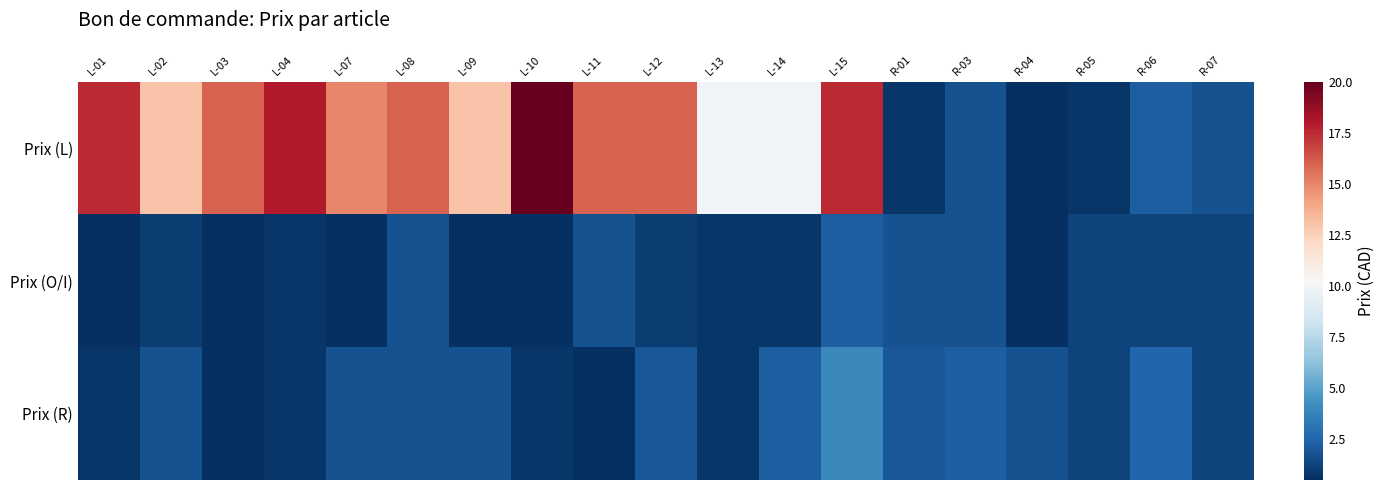

Which series has the widest spread of values?

Prix (L)